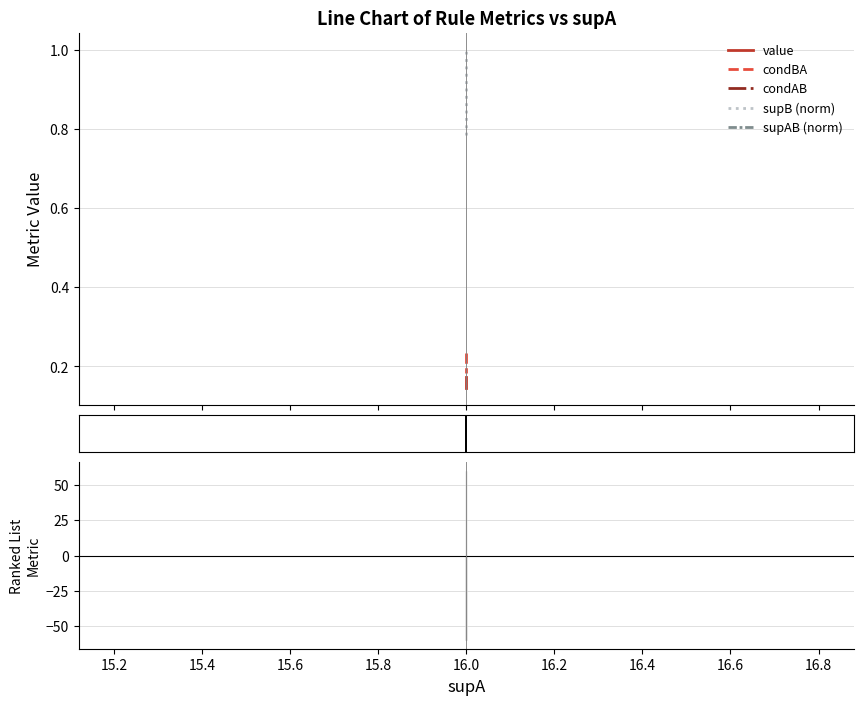

True or false: supB has a value of 0.2 at 16.

False